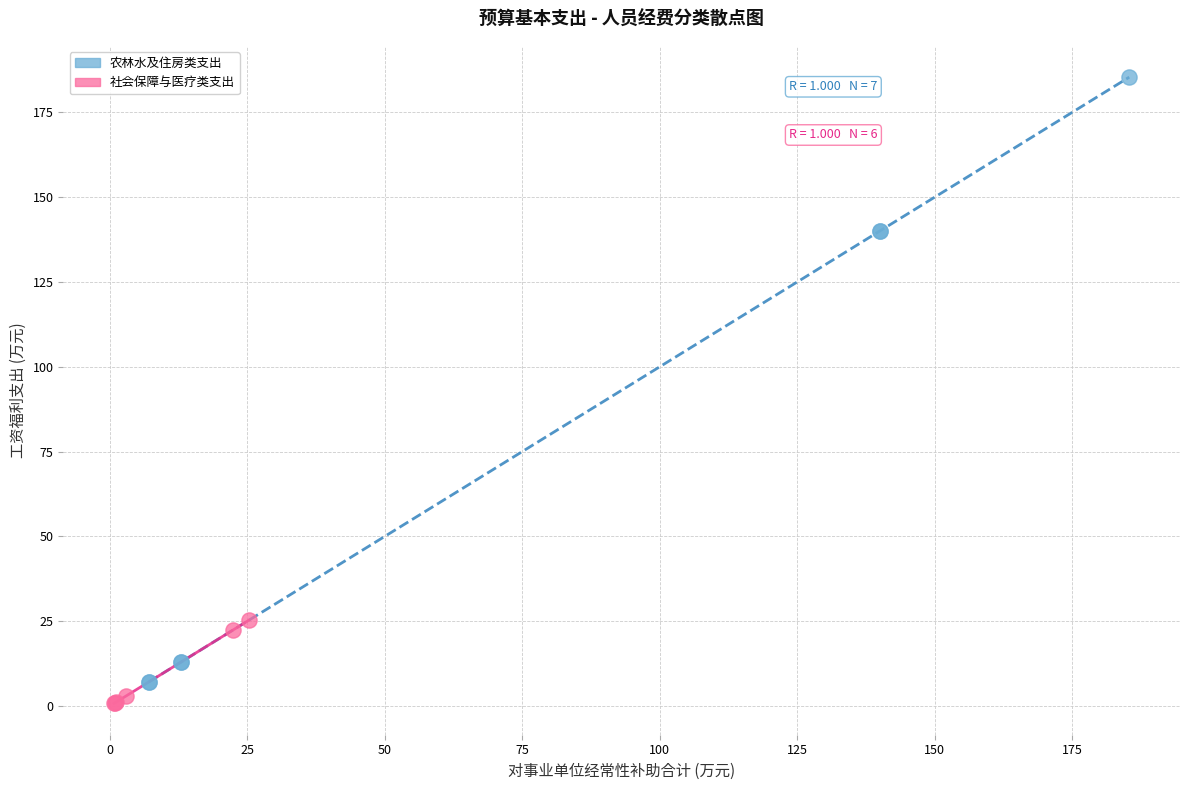

Which series reaches the maximum Y coordinate?

农林水及住房类支出